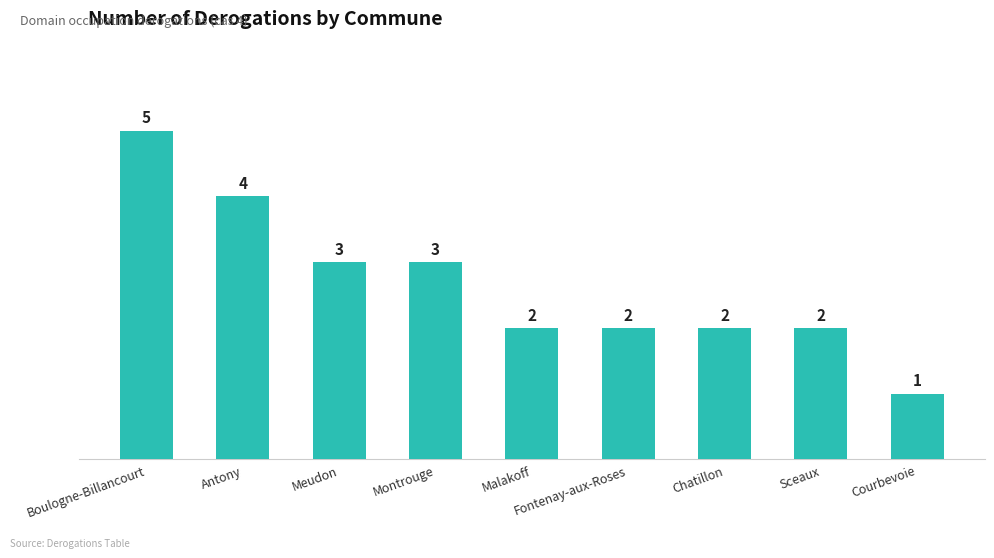

What value does the data have at Montrouge?

3